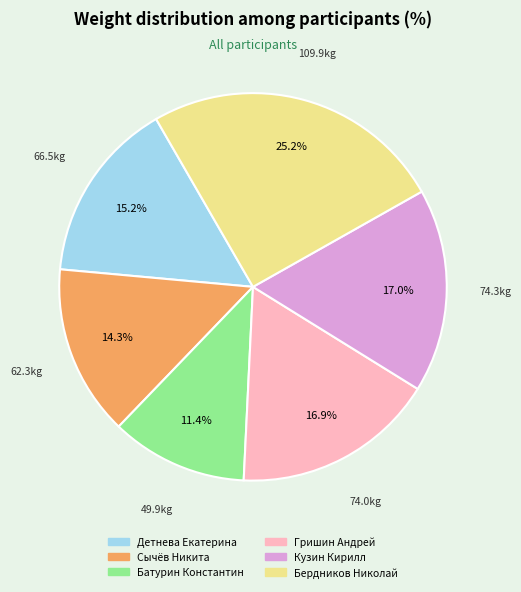

How many slices are in this pie chart?

6